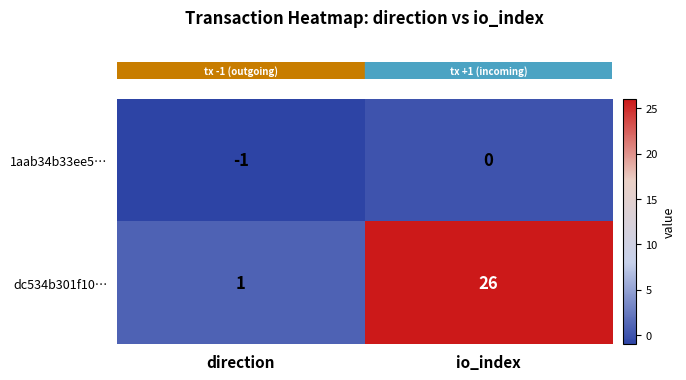

At which label is 1aab34b33ee5… closest to 0?

io_index